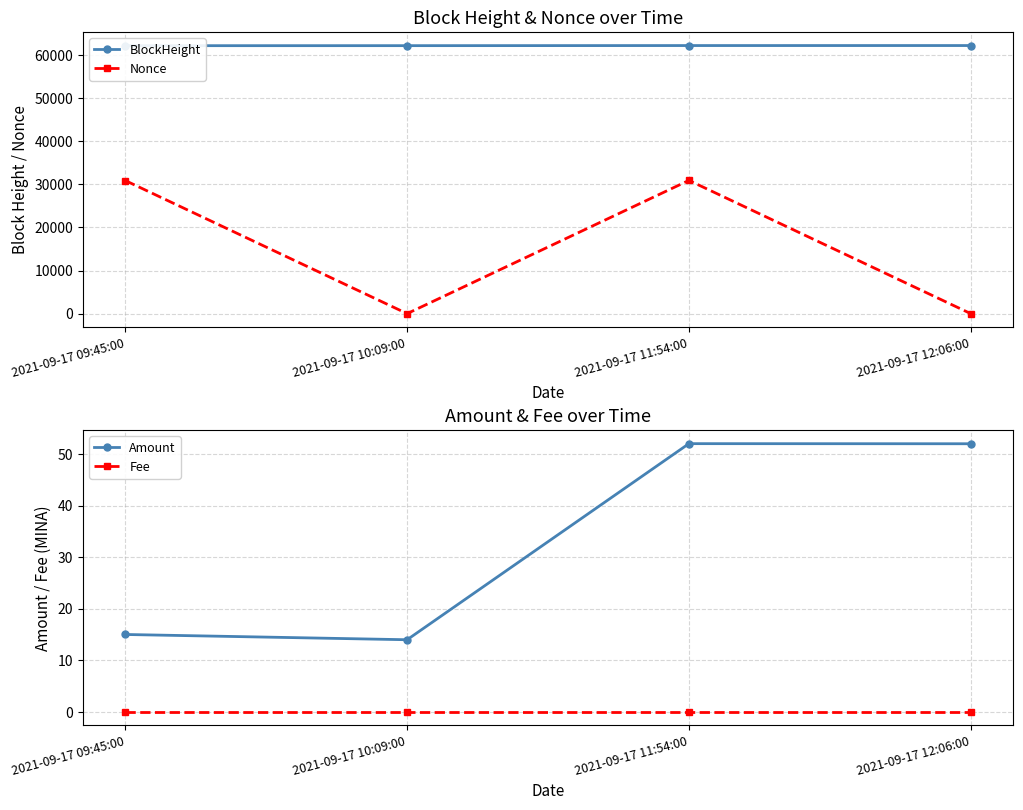

Where is the first local minimum for Nonce?

2021-09-17 10:09:00